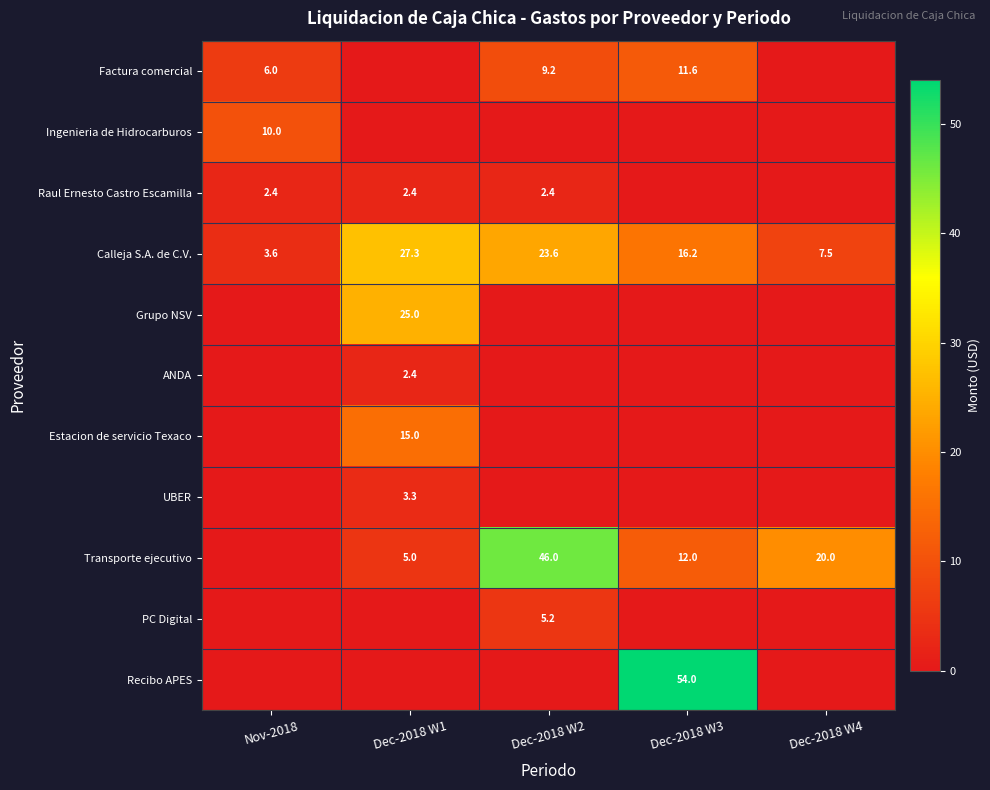

At which label is Calleja S.A. de C.V. closest to 15?

Dec-2018 W3